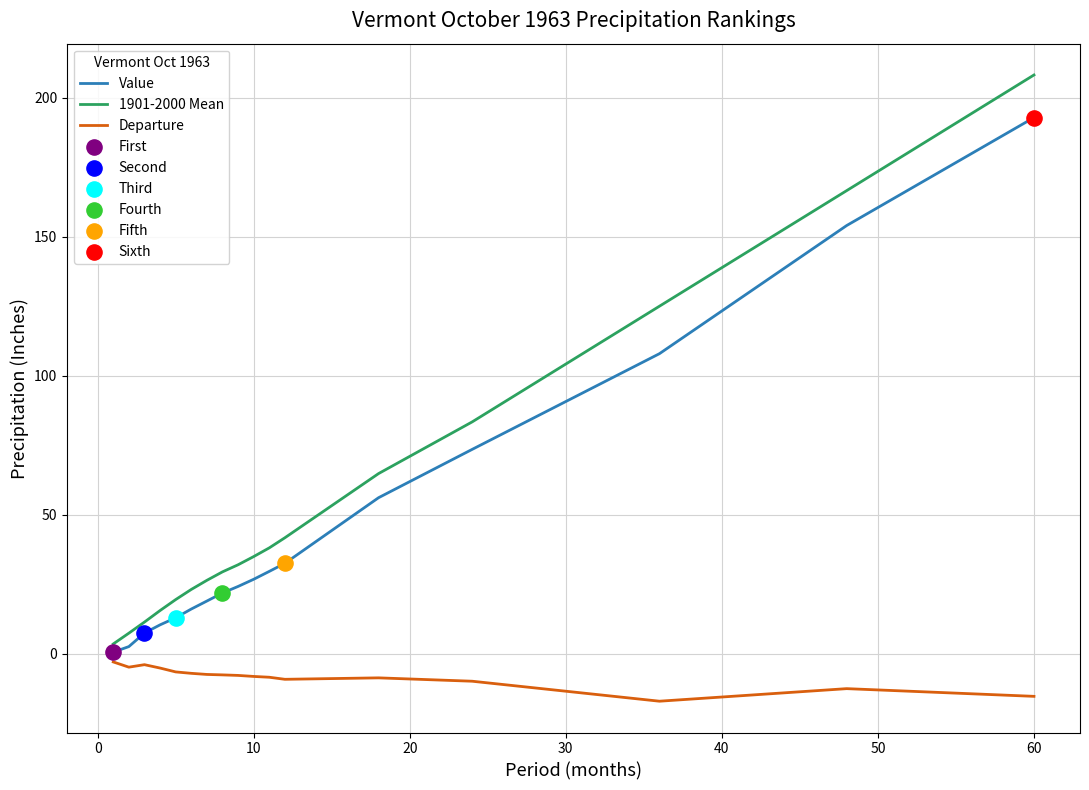

Which series has the widest spread of values?

1901-2000 Mean